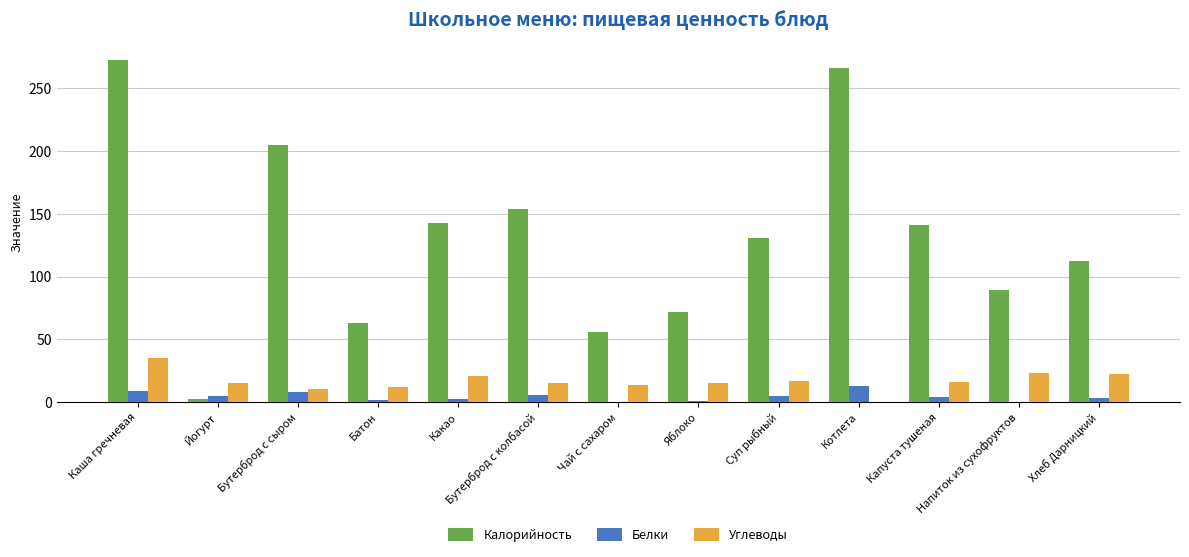

What is the difference between the Углеводы values at Капуста тушеная and Батон?

3.8